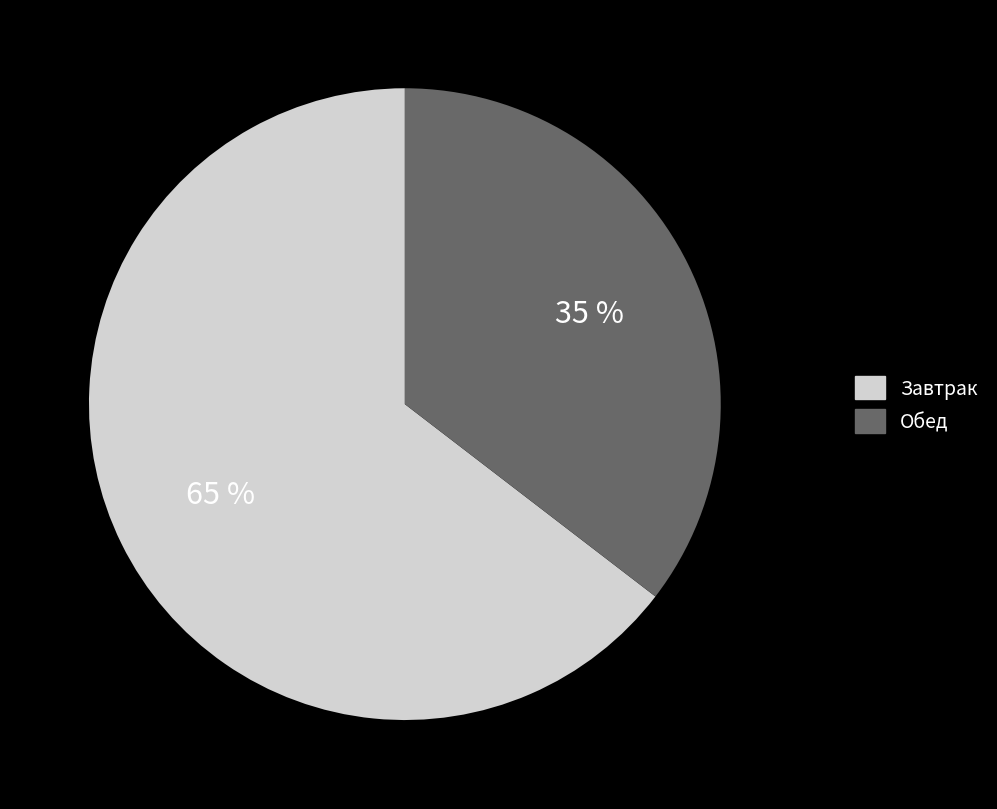

Is there any slice that represents more than half of the pie?

Yes